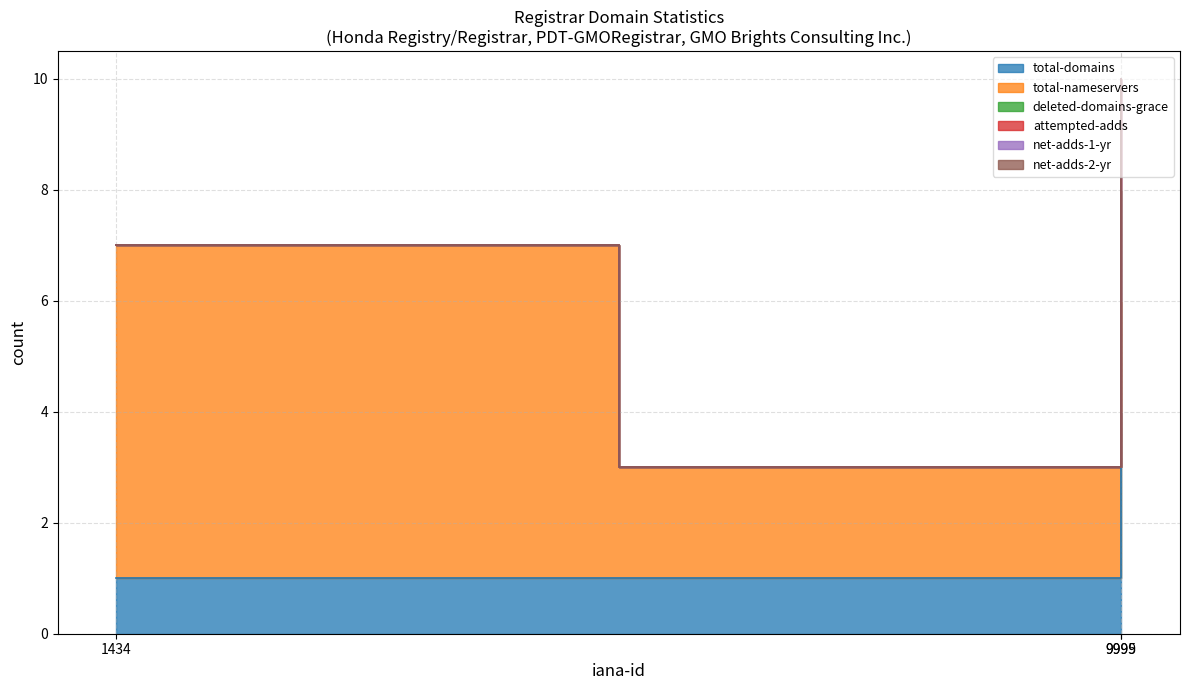

Count the number of categories in the chart.

3